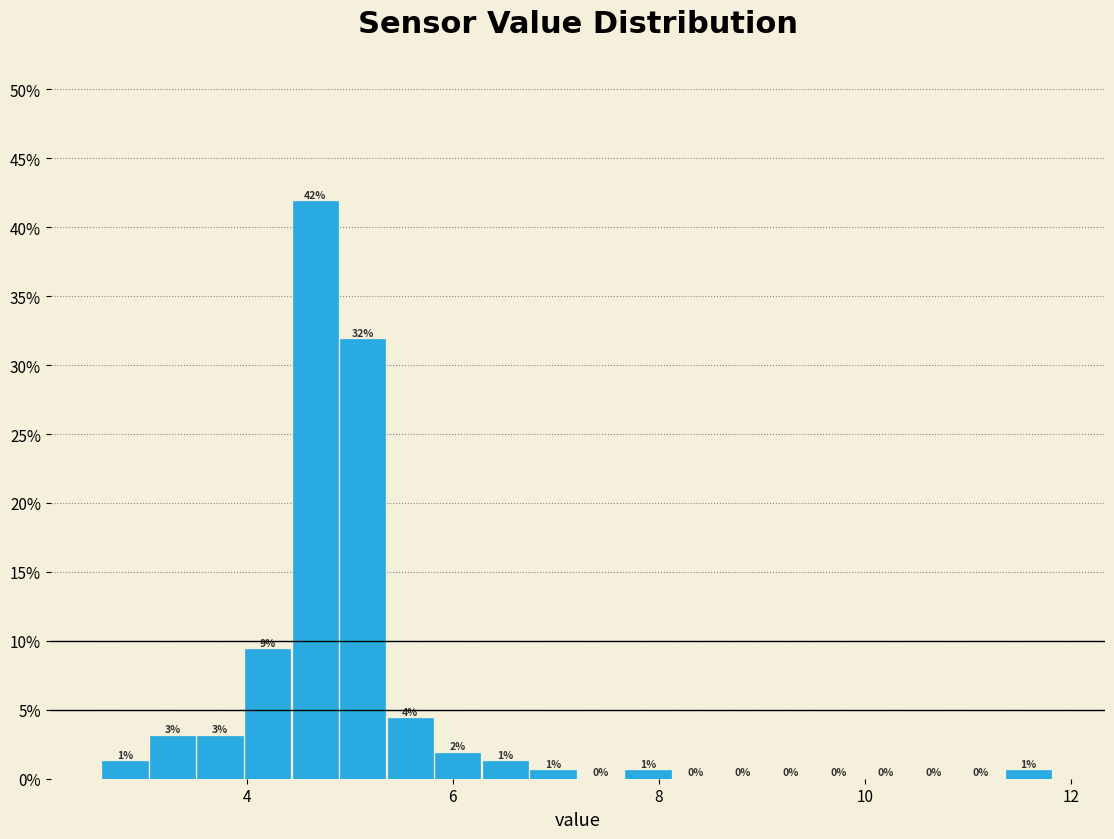

Read against the x-axis, roughly where is the centre of the tallest bar?

4.6